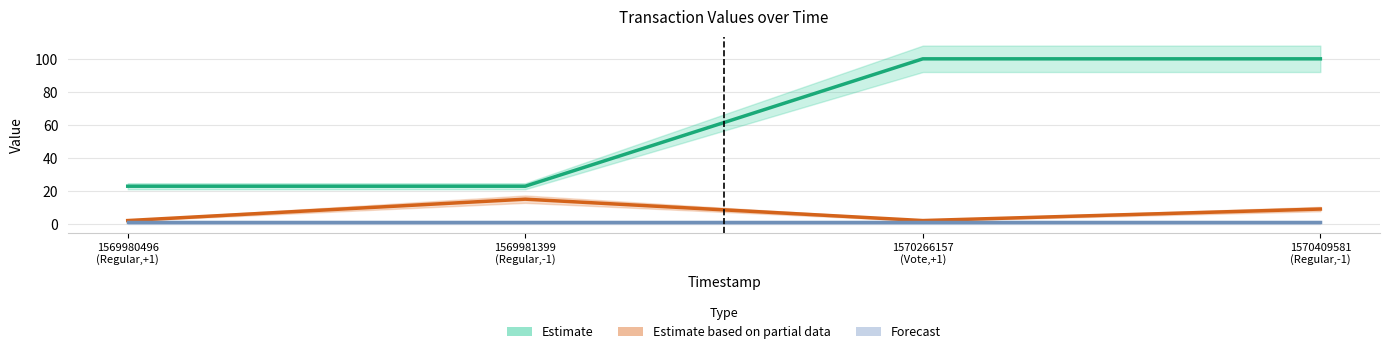

What is the label of the 1st point from the right?

1570409581
(Regular,-1)